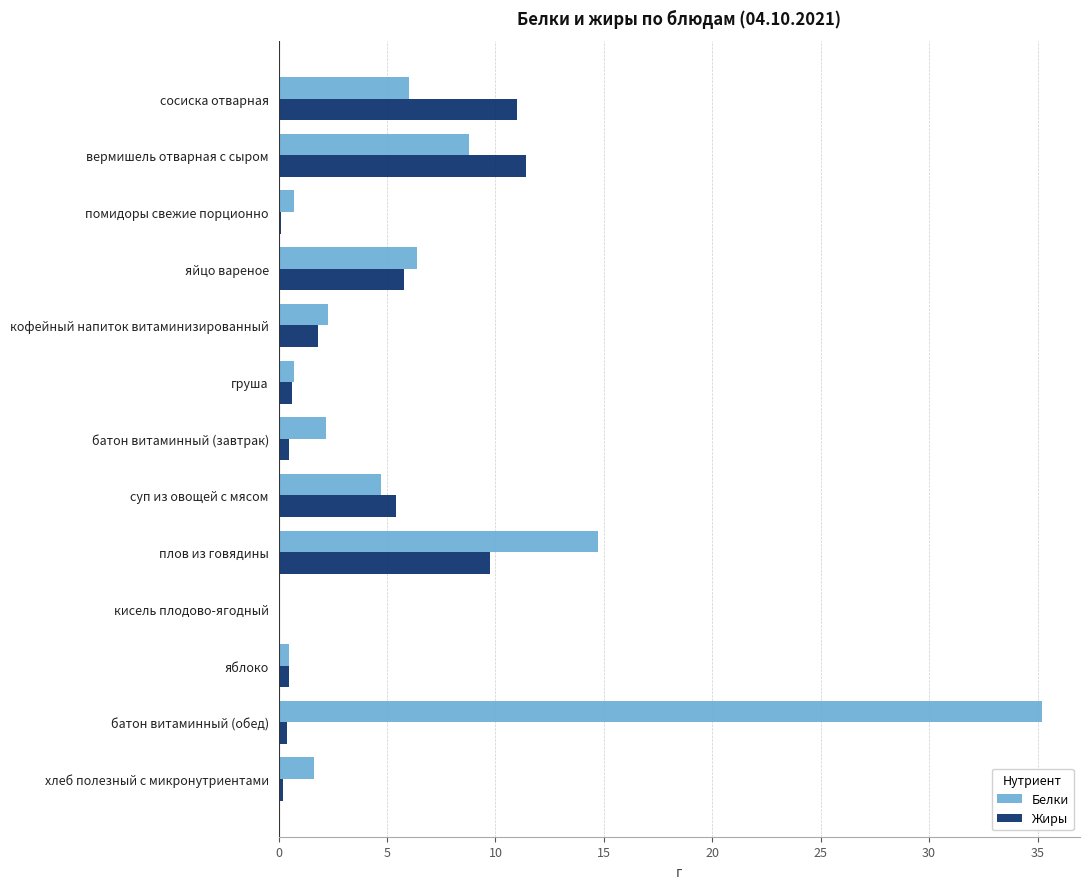

Which category has the highest value in the Белки series?

батон витаминный (обед)